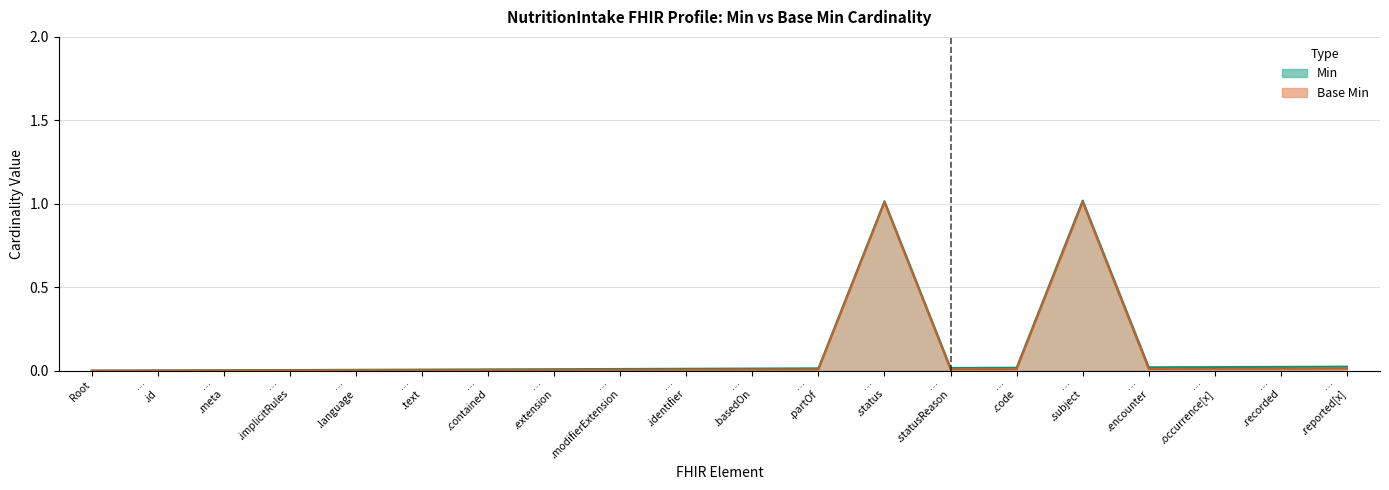

What is the label of the 9th point from the right?

NutritionIntake.partOf